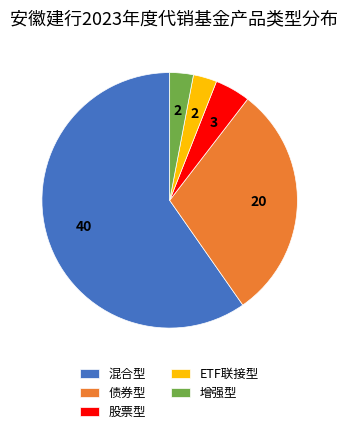

What is the ratio of the value at 增强型 to the value at ETF联接型?

1.0